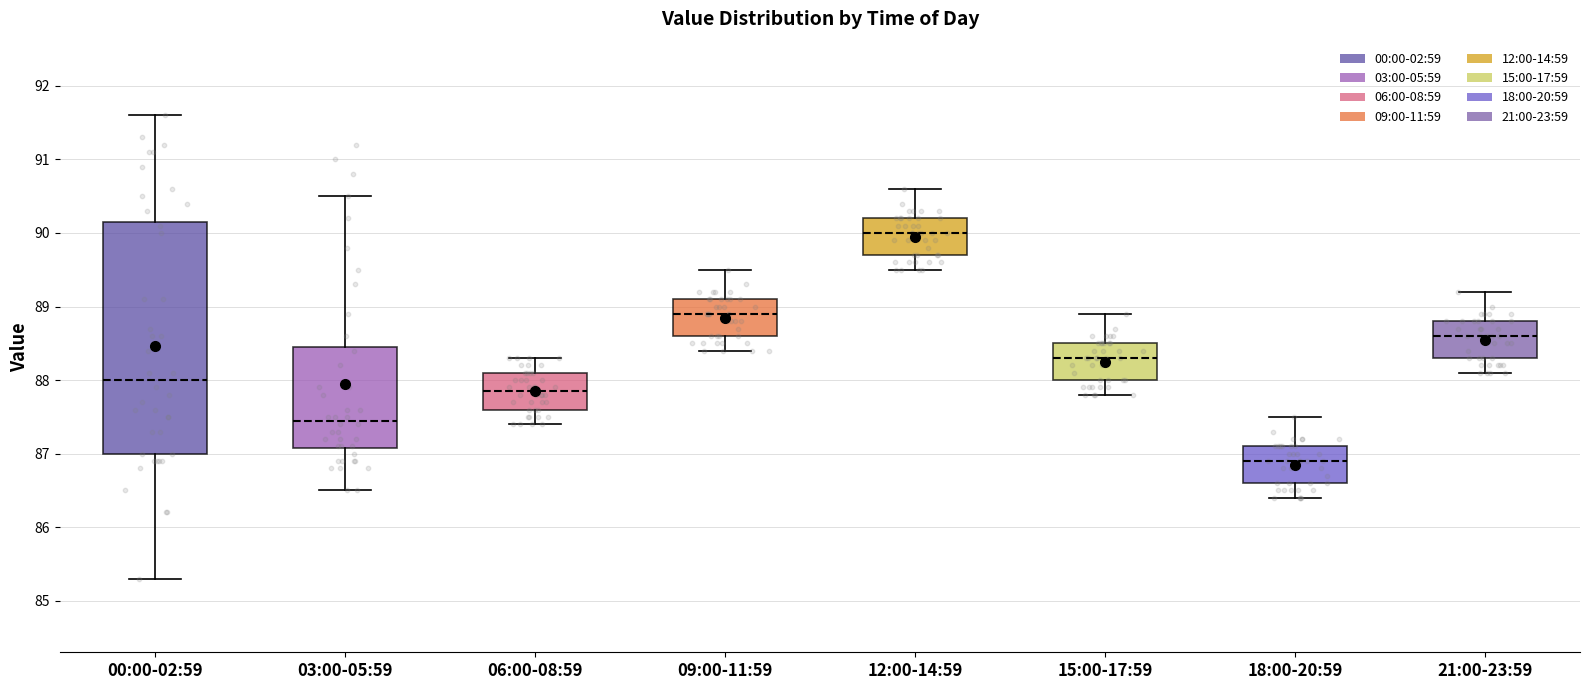

Which box's median line is the highest?

12:00-14:59